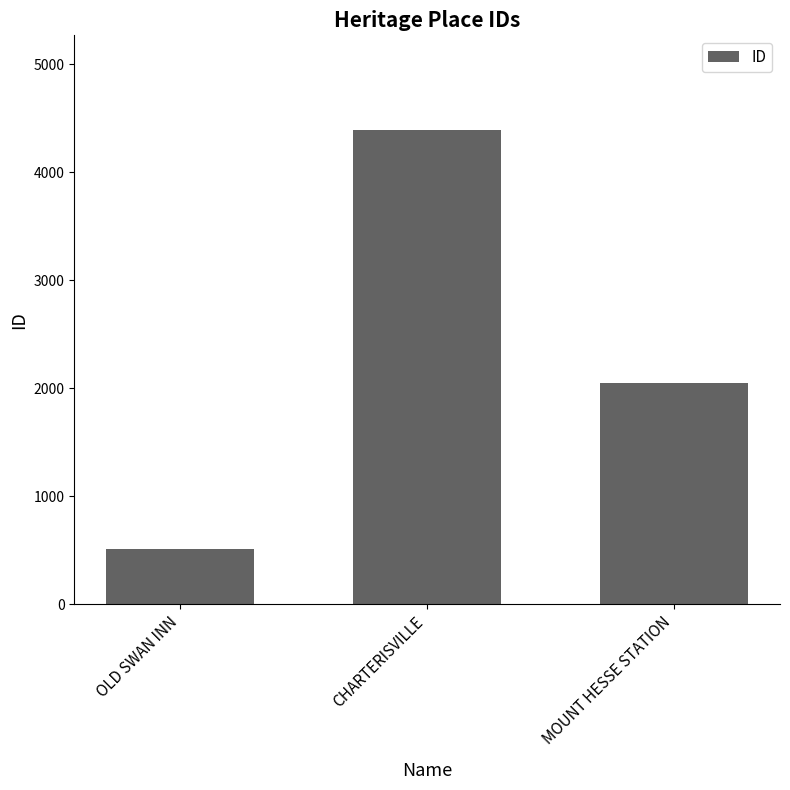

What is the difference between the values at MOUNT HESSE STATION and CHARTERISVILLE?

2337